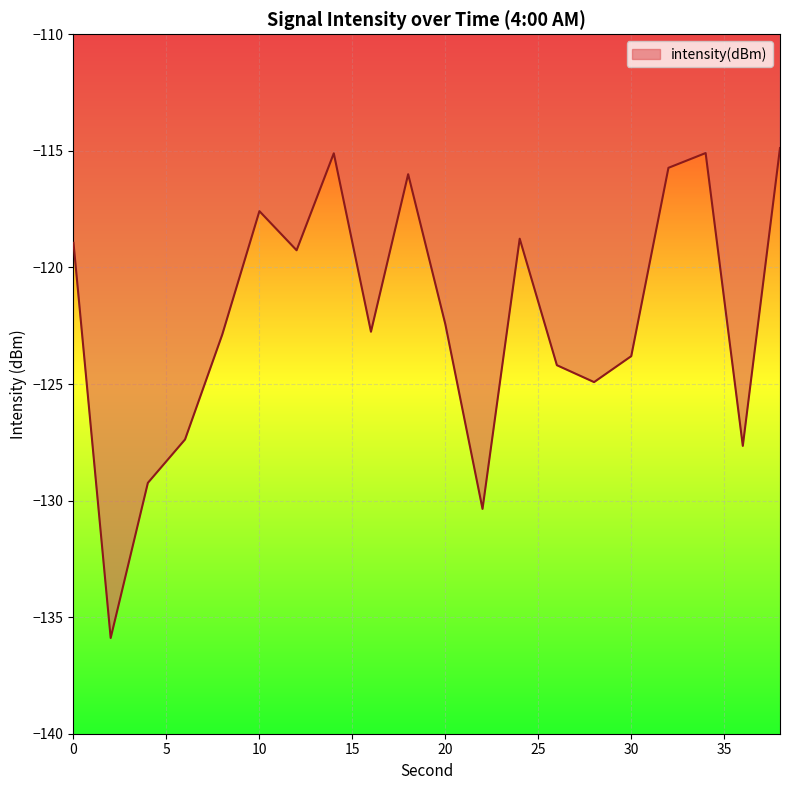

Reading right to left, transcribe all the data shown in this chart.

-114.9	-127.7	-115.1	-115.7	-123.8	-124.9	-124.2	-118.8	-130.4	-122.4	-116.0	-122.8	-115.1	-119.3	-117.6	-122.9	-127.4	-129.2	-135.9	-118.9